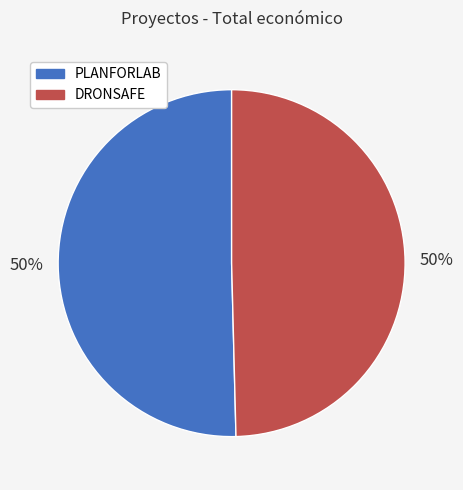

How many segments does this pie chart have?

2